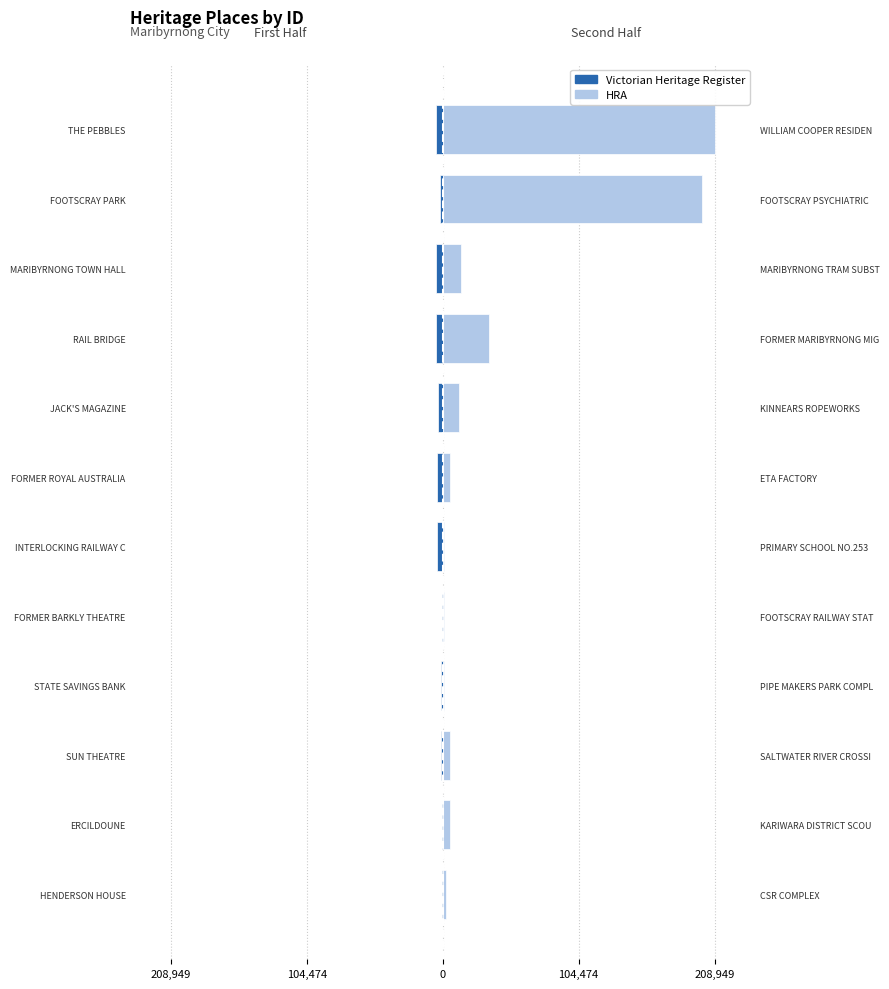

Reading right to left, list all the values displayed in this chart.

Victorian Heritage Register: -4921	-1868	-4926	-4911	-3770	-4856	-4675	-501	-1256	-1255	-505	-504
HRA: 208949	199432	13963	35583	12649	5623	502	503	670	5316	5106	2077